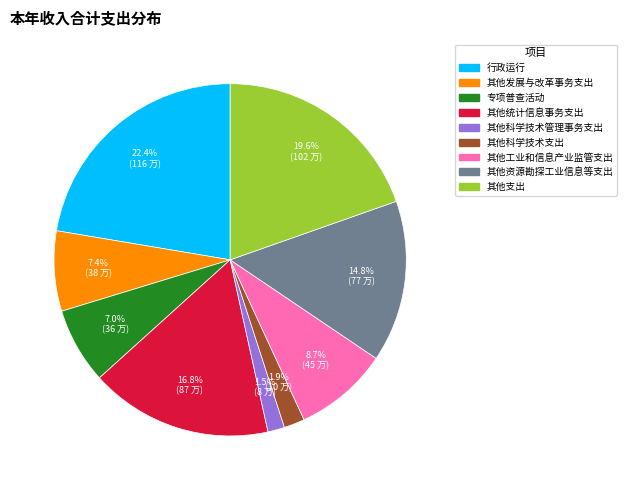

Combined, do 其他工业和信息产业监管支出 and 其他资源勘探工业信息等支出 account for over 50%?

No